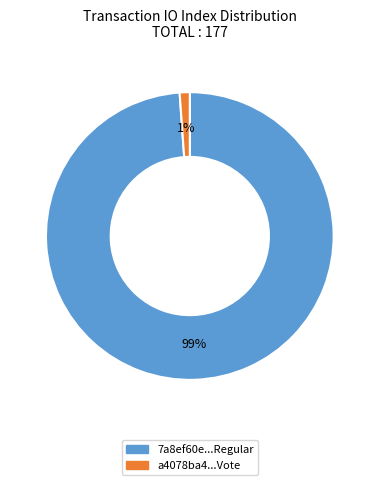

Is there any slice that represents more than half of the pie?

Yes